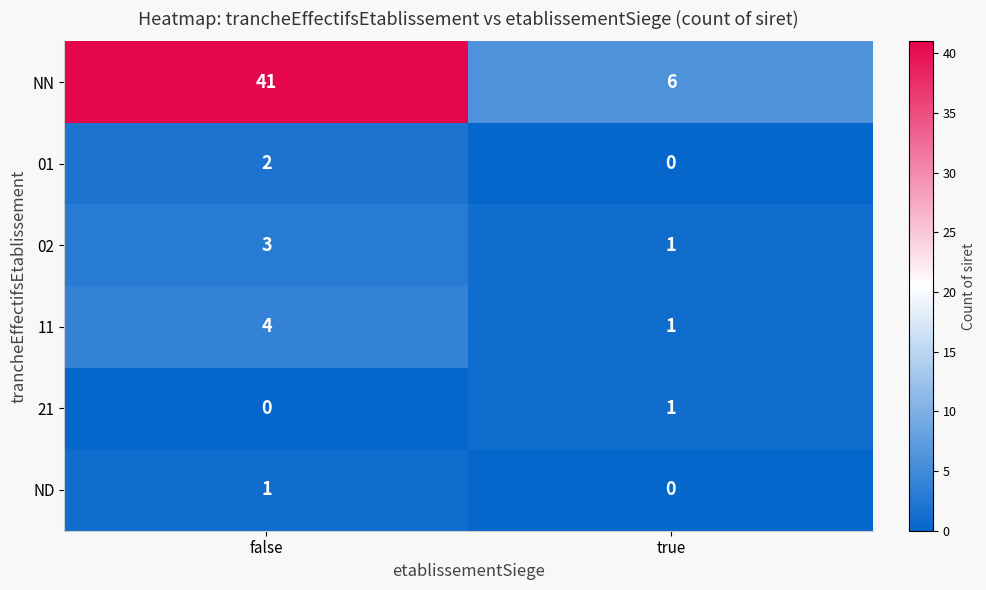

The value of 01 at true is 1. True or false?

False